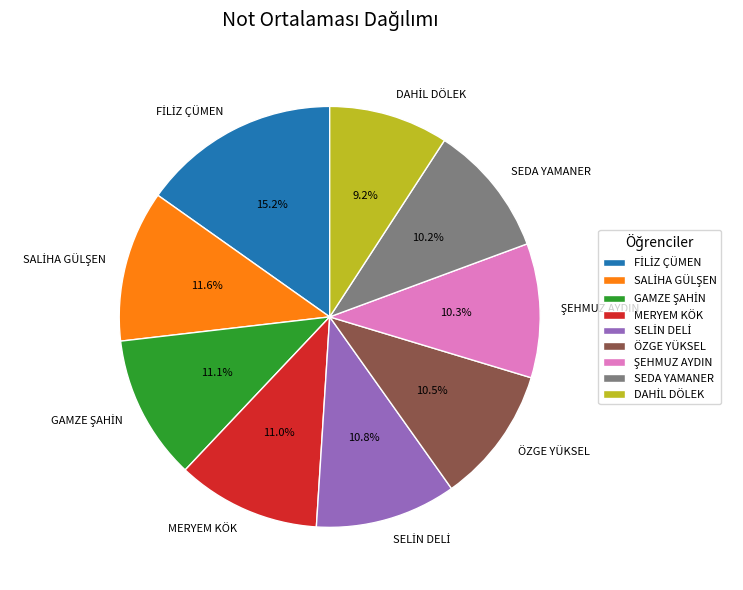

What is the ratio of the value at SEDA YAMANER to the value at ÖZGE YÜKSEL?

1.0